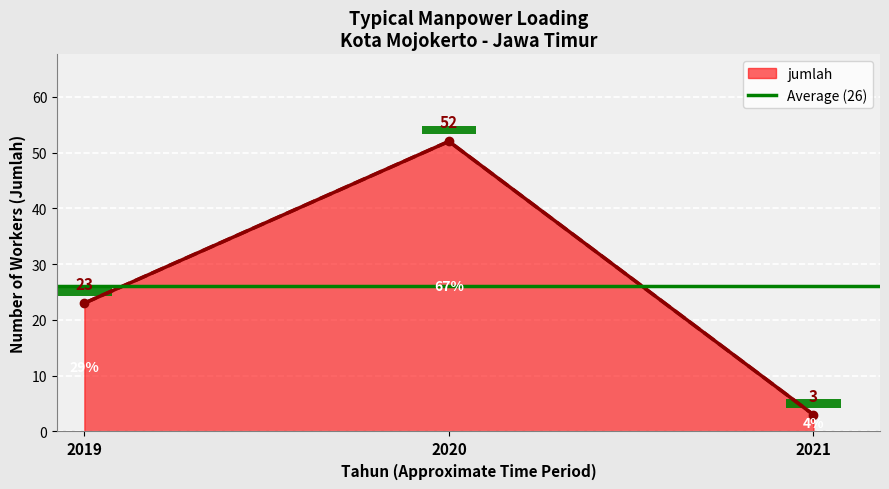

What is the difference between the second highest and minimum values?

20